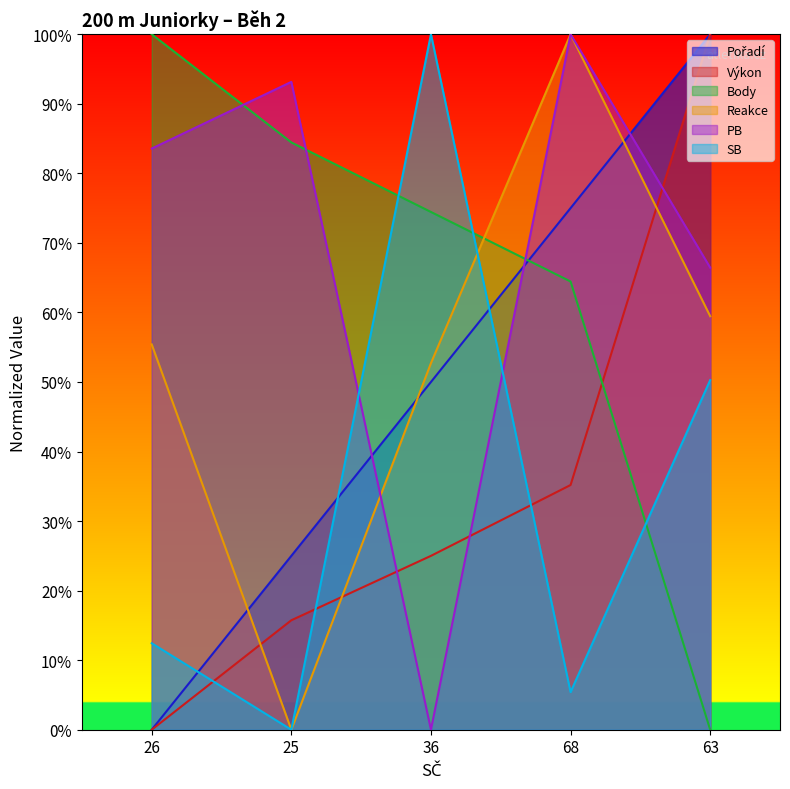

What is the sum of all Reakce values?

2.7